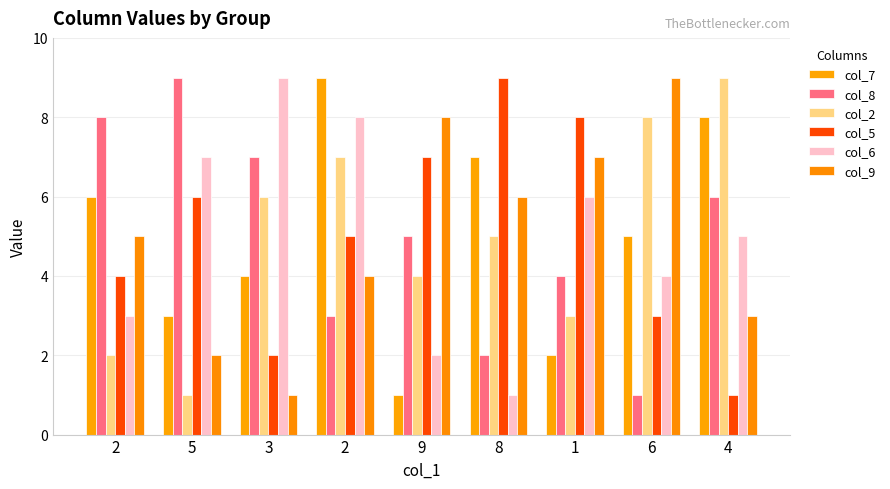

List the series in order of their peak value, lowest first.

col_7, col_8, col_2, col_5, col_6, col_9